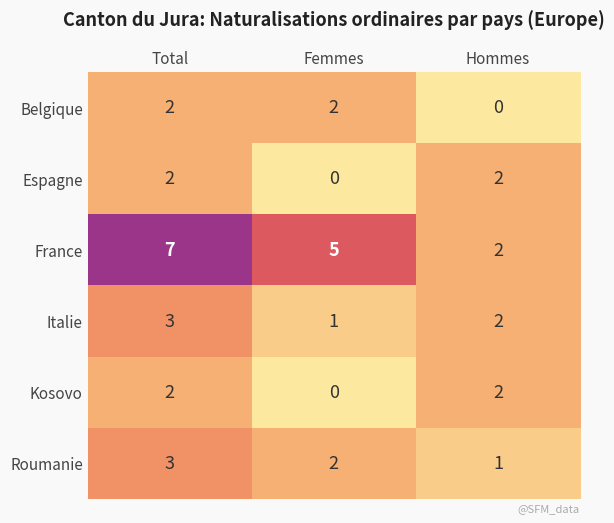

What is the sum of the Italie values at Femmes and Hommes?

3